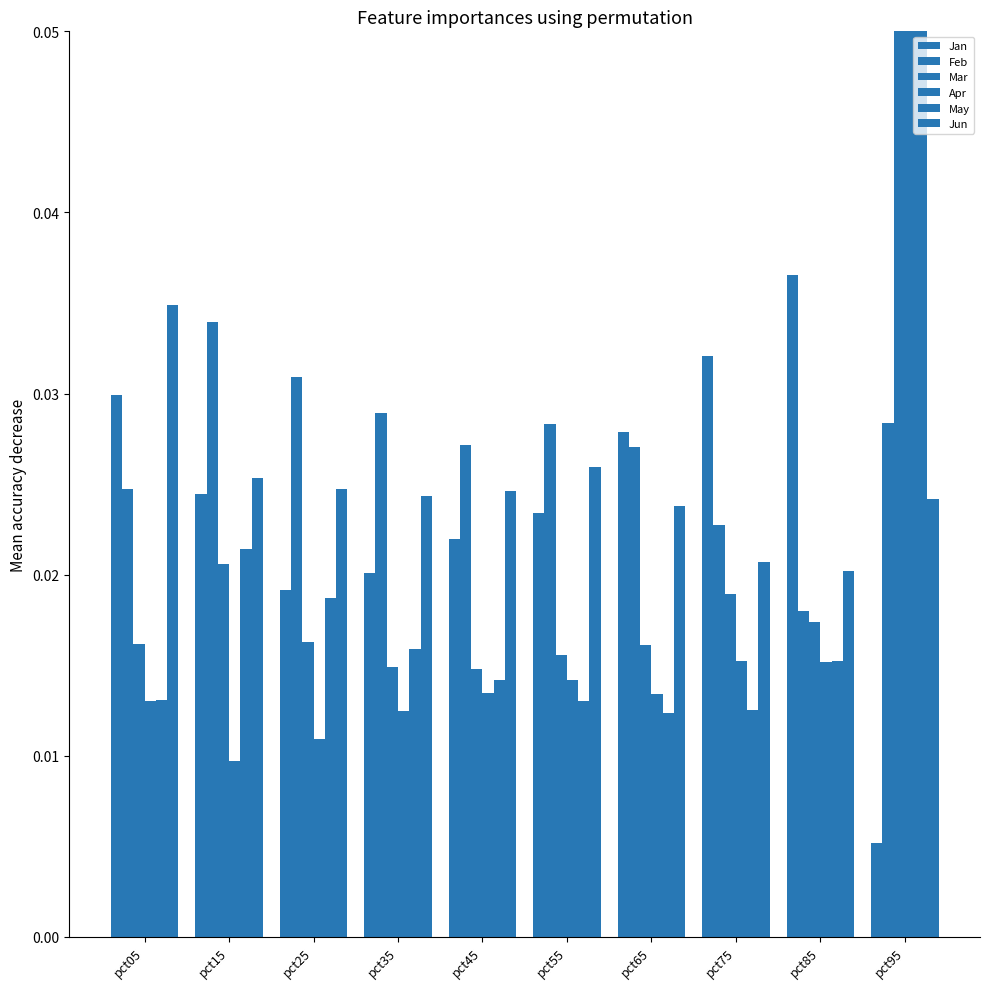

Reading left to right, transcribe all the data shown in this chart.

Jan: 0.0	0.0	0.0	0.0	0.0	0.0	0.0	0.0	0.0	0.0
Feb: 0.0	0.0	0.0	0.0	0.0	0.0	0.0	0.0	0.0	0.0
Mar: 0.0	0.0	0.0	0.0	0.0	0.0	0.0	0.0	0.0	0.1
Apr: 0.0	0.0	0.0	0.0	0.0	0.0	0.0	0.0	0.0	0.1
May: 0.0	0.0	0.0	0.0	0.0	0.0	0.0	0.0	0.0	0.1
Jun: 0.0	0.0	0.0	0.0	0.0	0.0	0.0	0.0	0.0	0.0